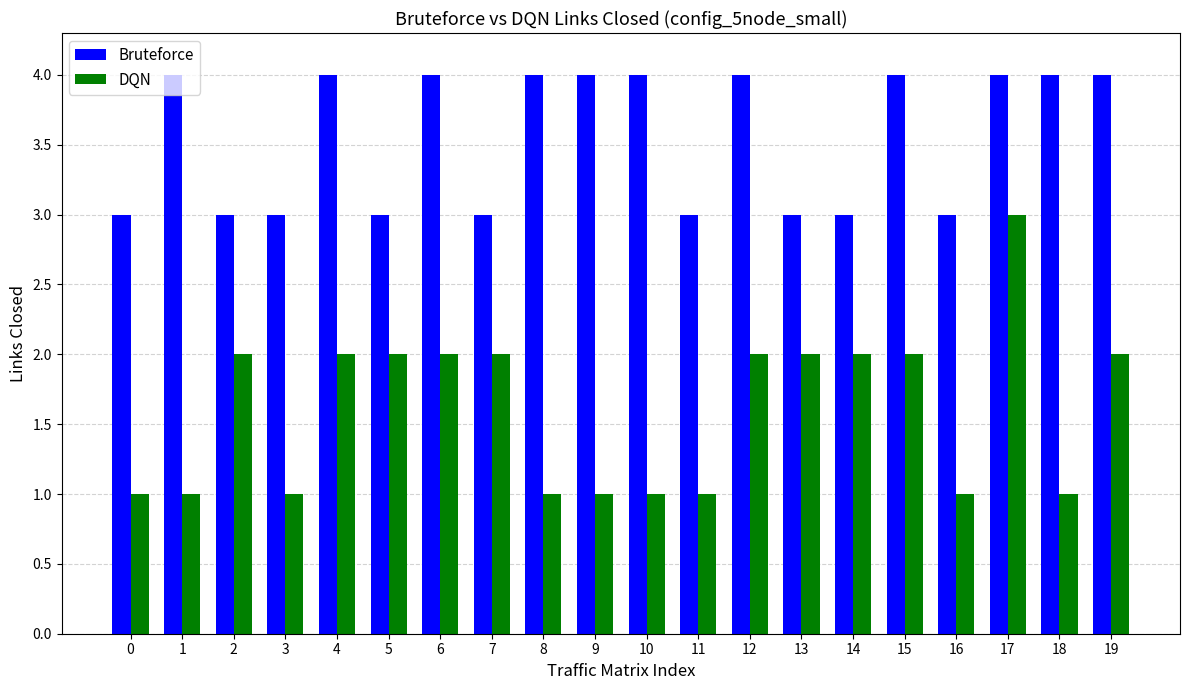

What is the difference between the maximum and minimum values in the DQN series?

2